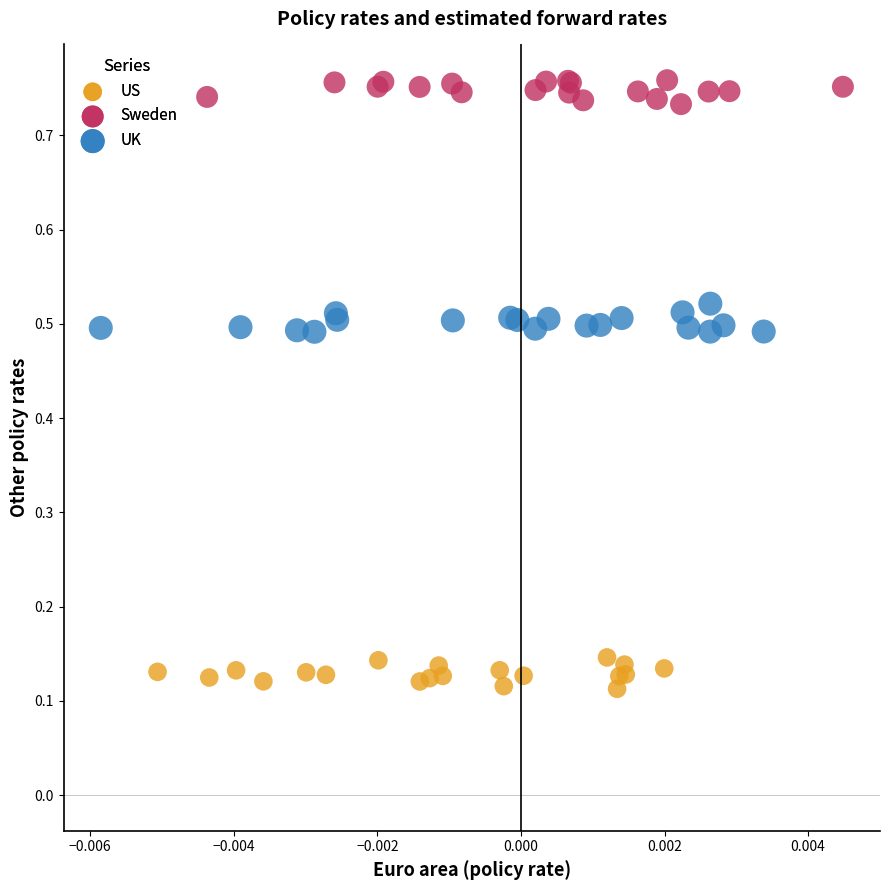

Which series contains the highest Y value?

Sweden